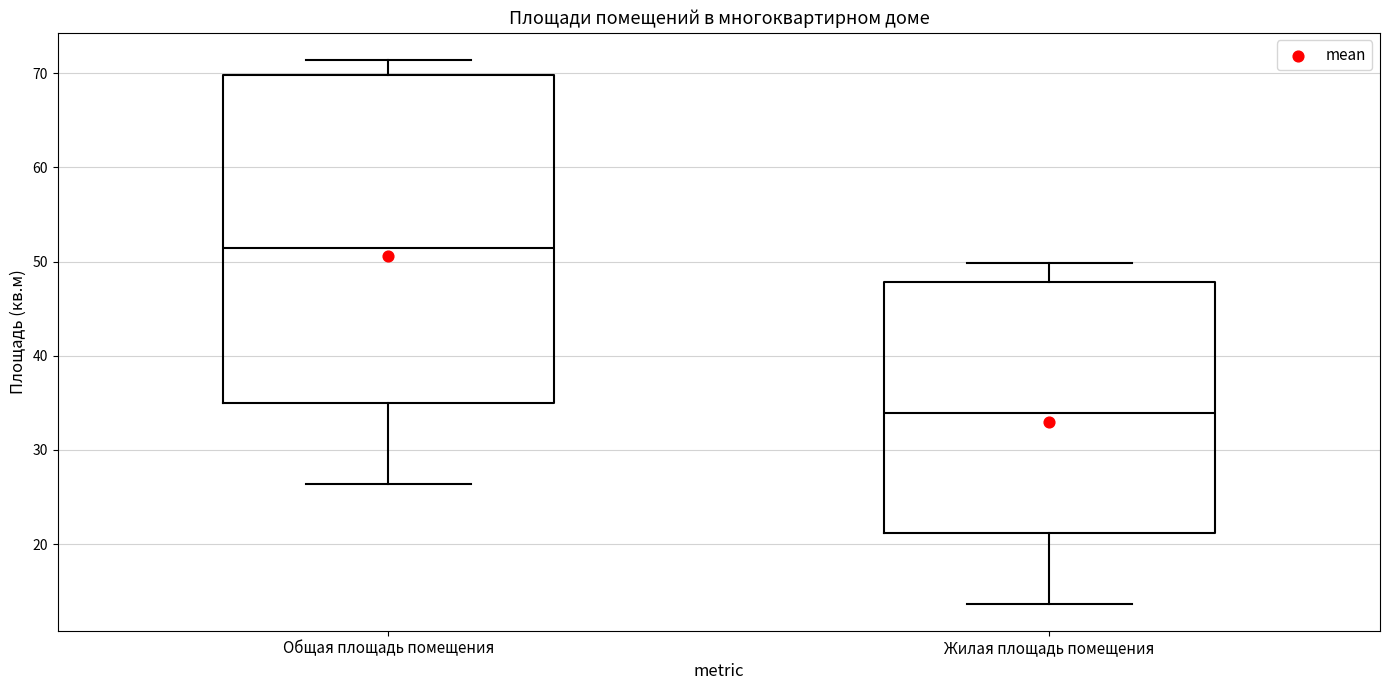

Reading left to right, read every box against the y-axis: the position of its median line, the range the box covers, and the ends of its whiskers. The values are not printed on the chart, so give them approximately, as read against the axis.

Общая площадь помещения: median 51, box 35 to 70, whiskers 26 to 71
Жилая площадь помещения: median 34, box 21 to 48, whiskers 14 to 50